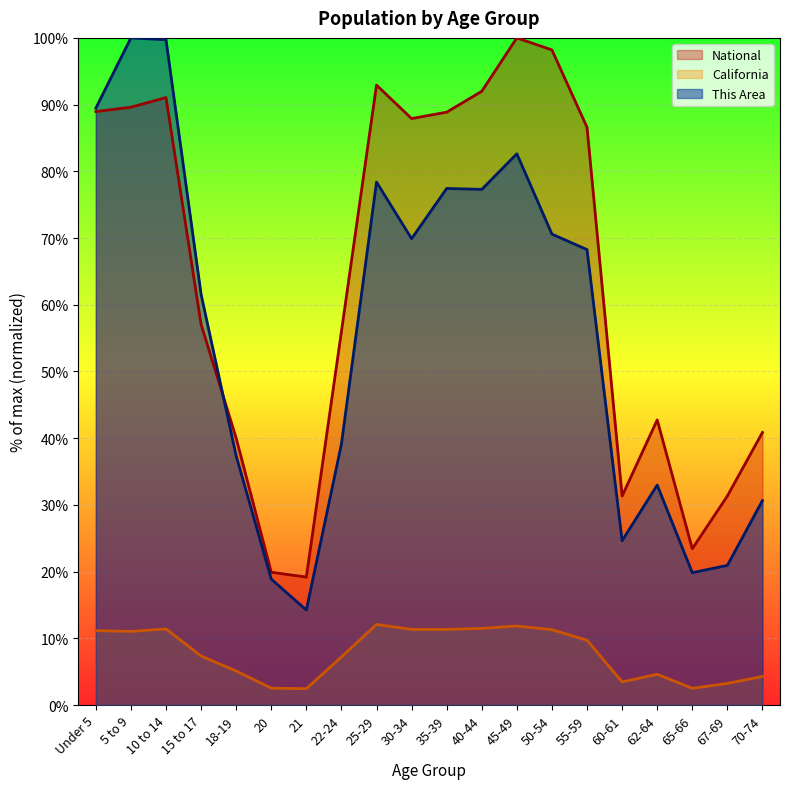

What is the minimum value shown in the chart?

2.4